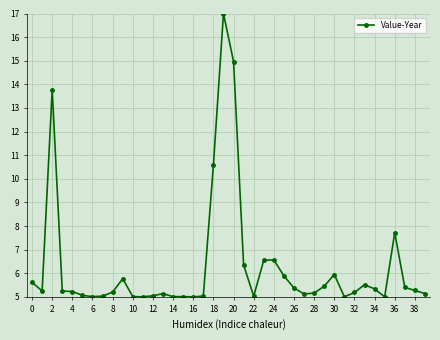

True or false: the data has more than 2 interior local peaks.

True